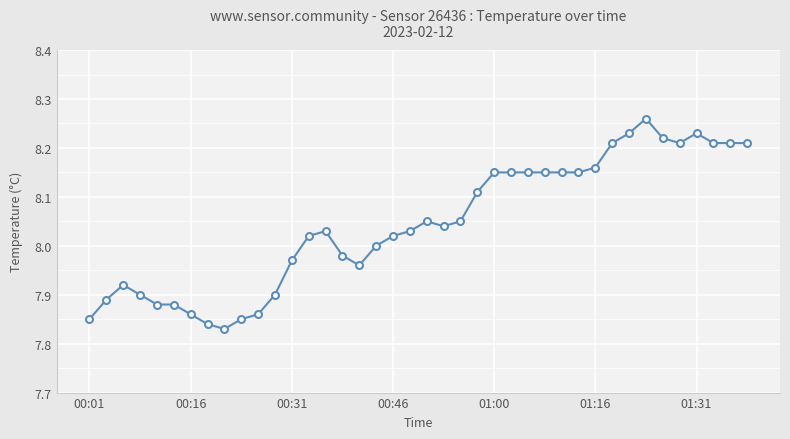

What is the difference between the maximum and second lowest values?

0.4